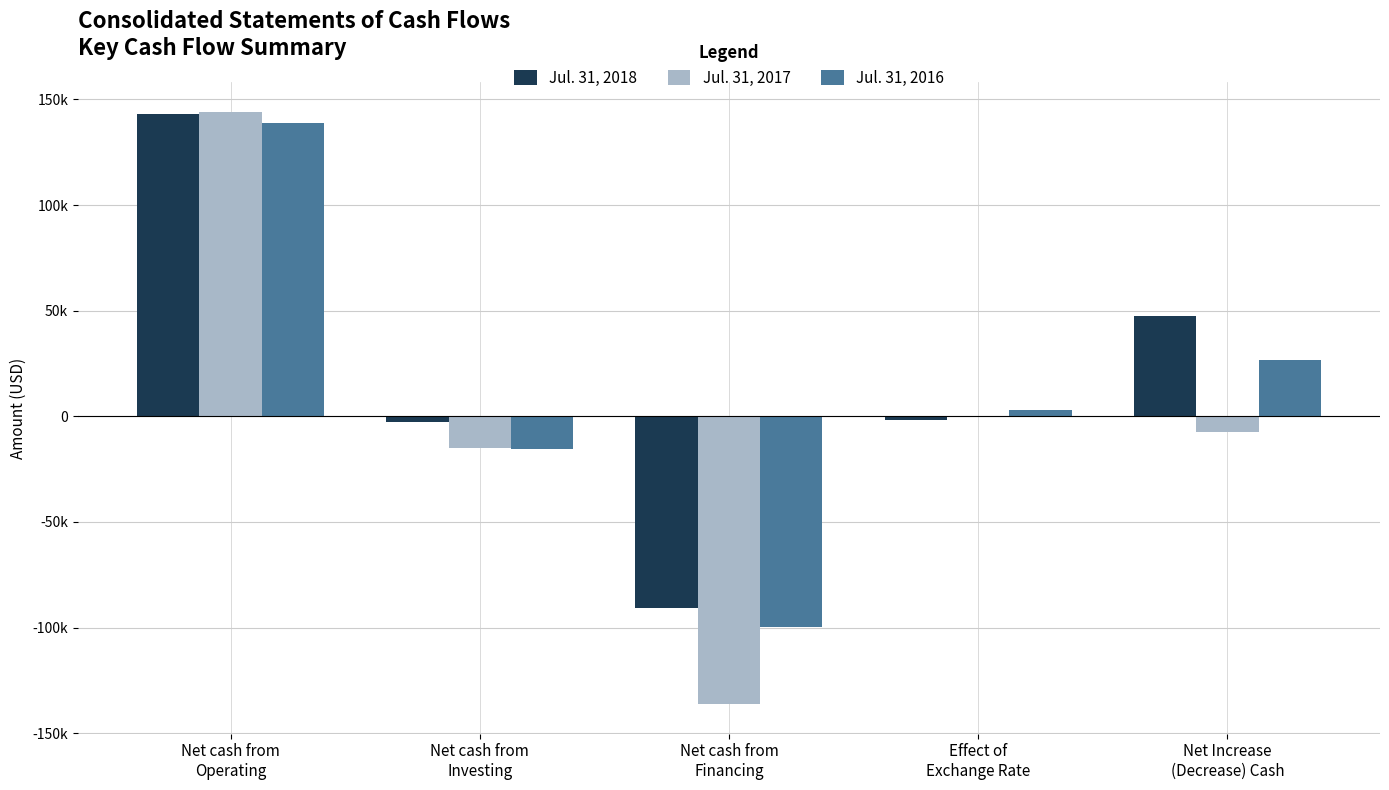

The Jul. 31, 2016 series shows 244657 at Net cash from
Operating. True or false?

False